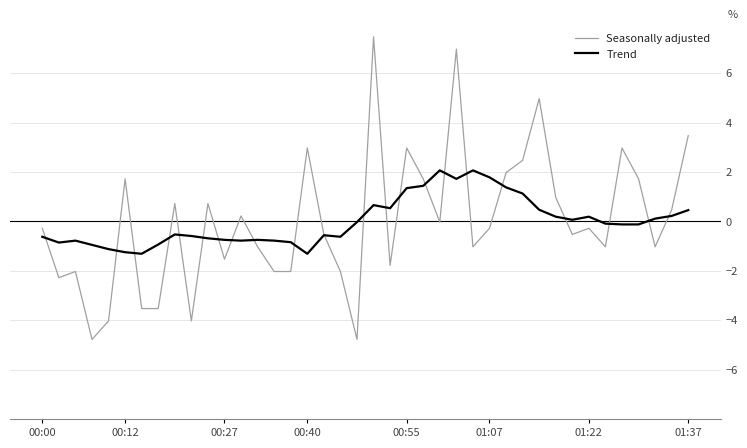

Rank the series by their maximum value, from lowest to highest.

Trend, Seasonally adjusted